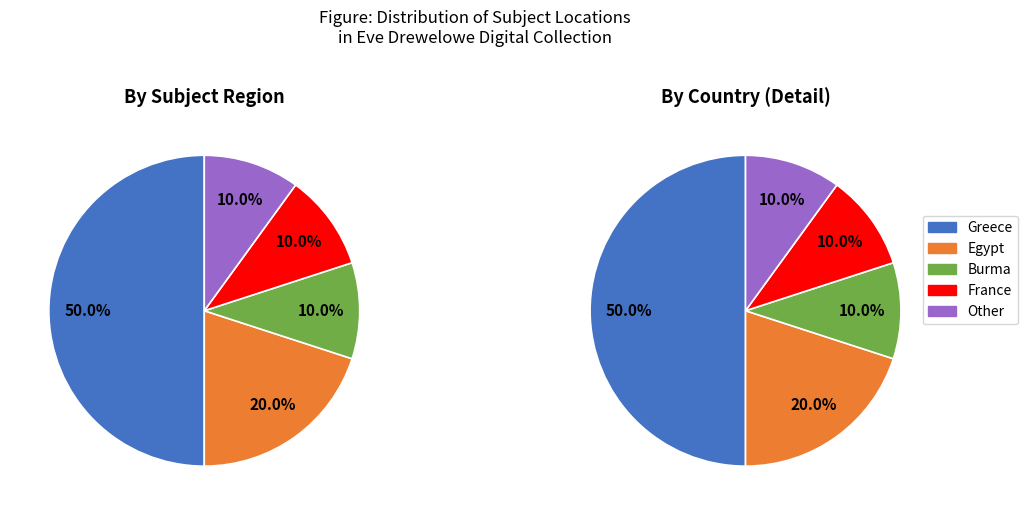

True or false: France accounts for 10% of the total.

True